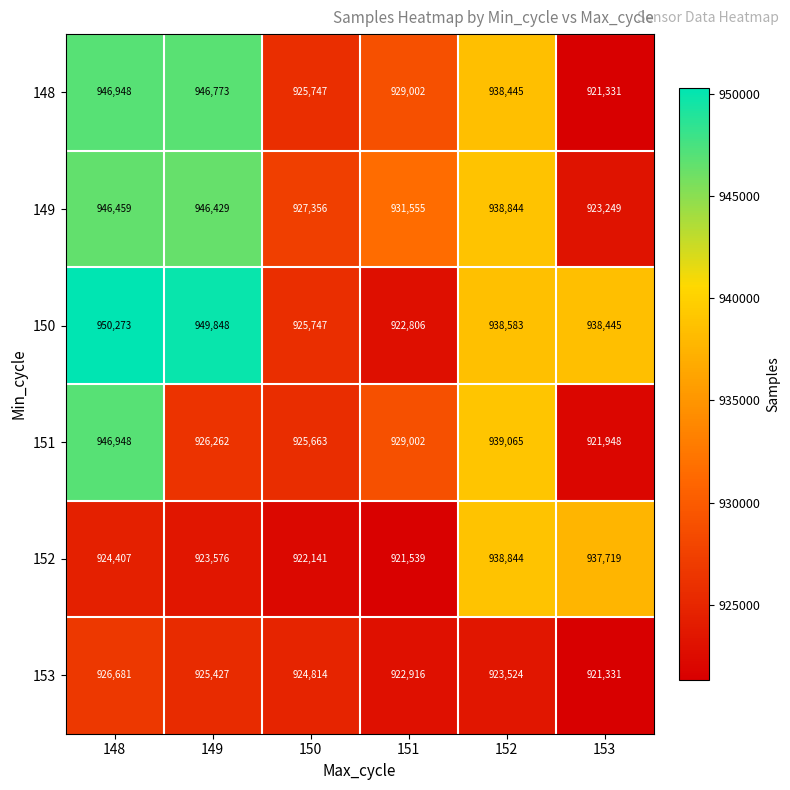

Between 150 and 151, which series saw the biggest shift?

149